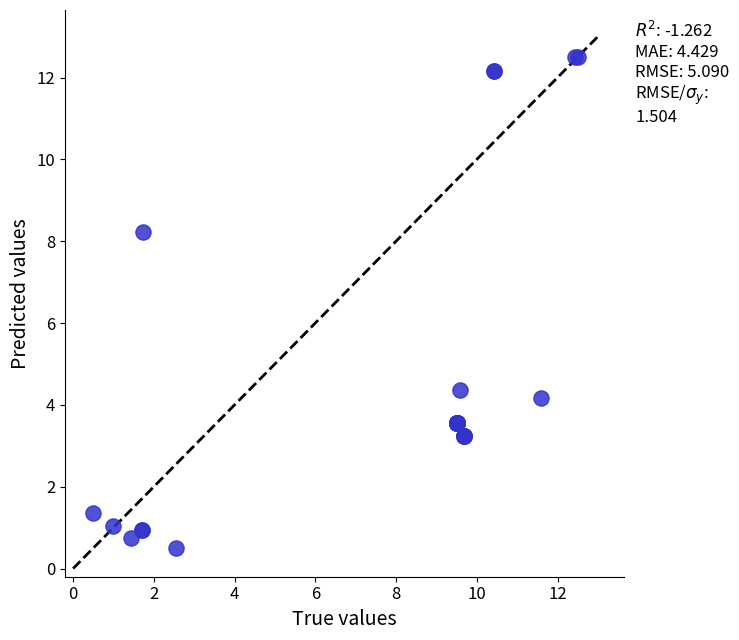

What Y value in the scatter plot is closest to 6?

4.4